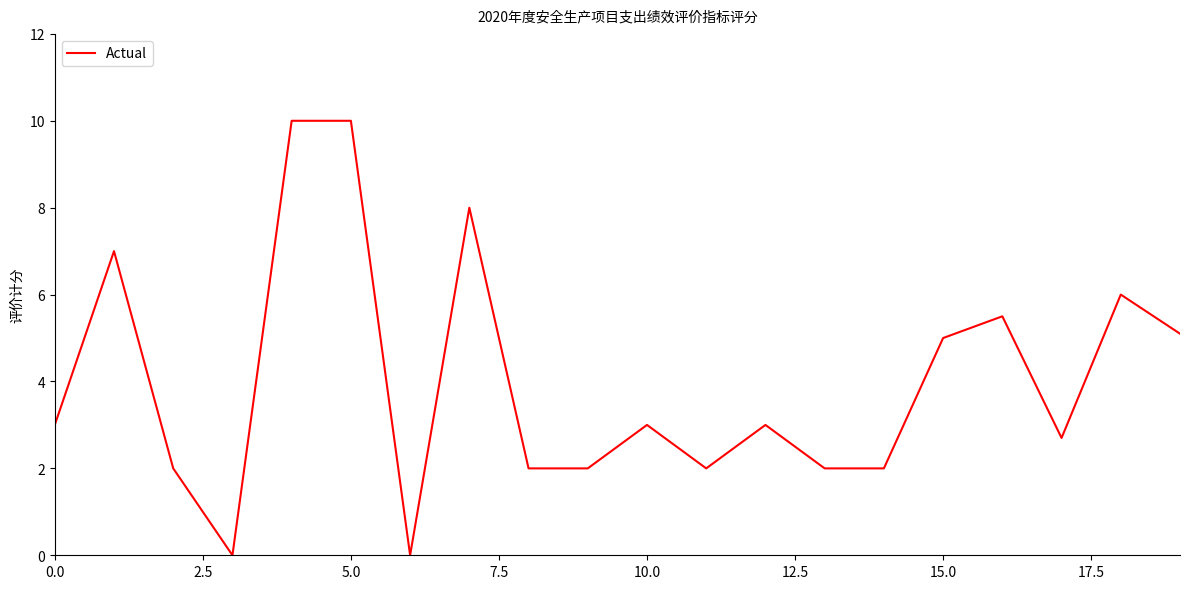

Is this an area chart (filled region under the line)?

No